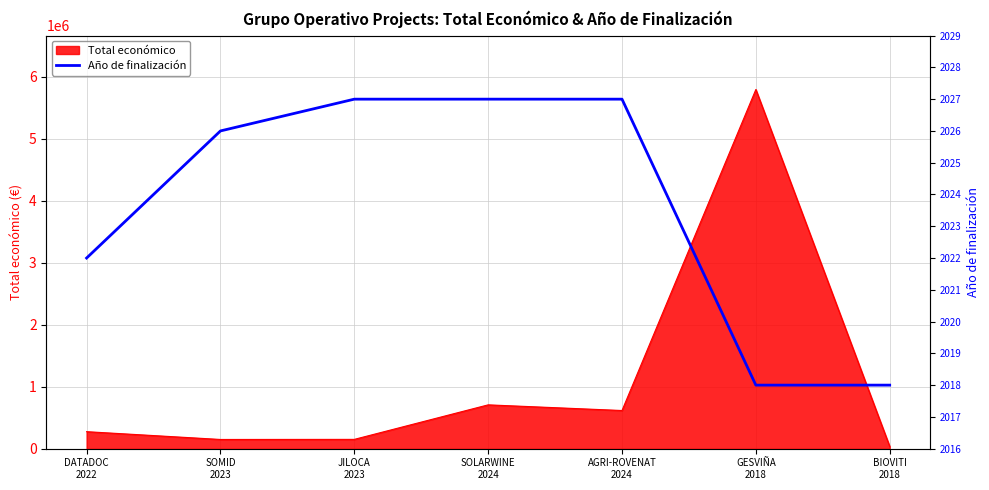

List the labels in order of value, largest first.

JILOCA
2023, SOLARWINE
2024, AGRI-ROVENAT
2024, SOMID
2023, DATADOC
2022, GESVIÑA
2018, BIOVITI
2018